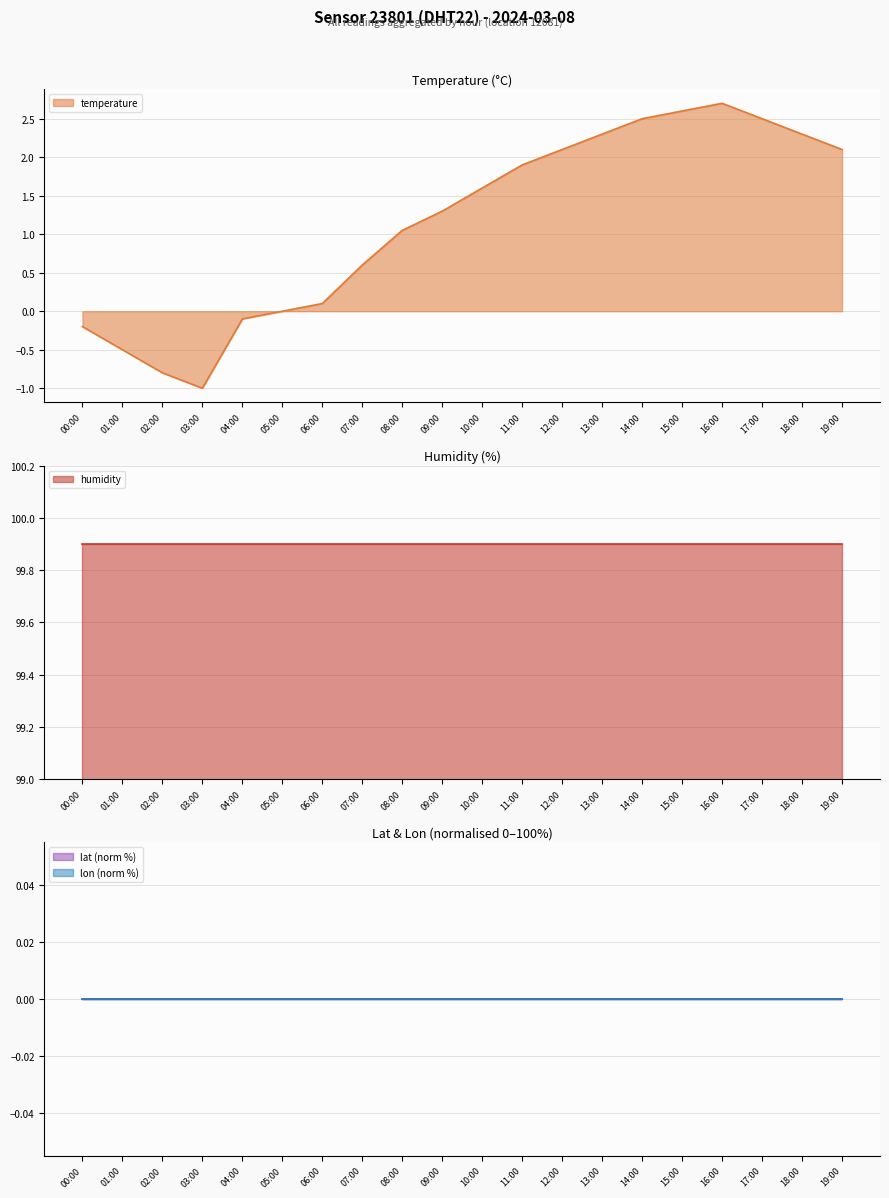

Which series changed the most between 04:00 and 11:00?

temperature